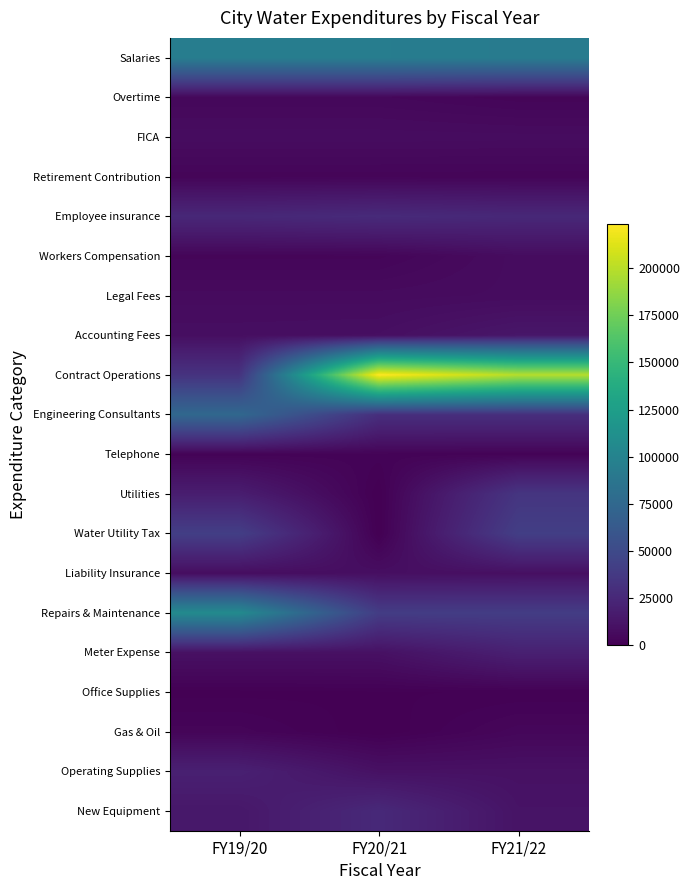

At which category is the sum across all series the highest?

FY21/22